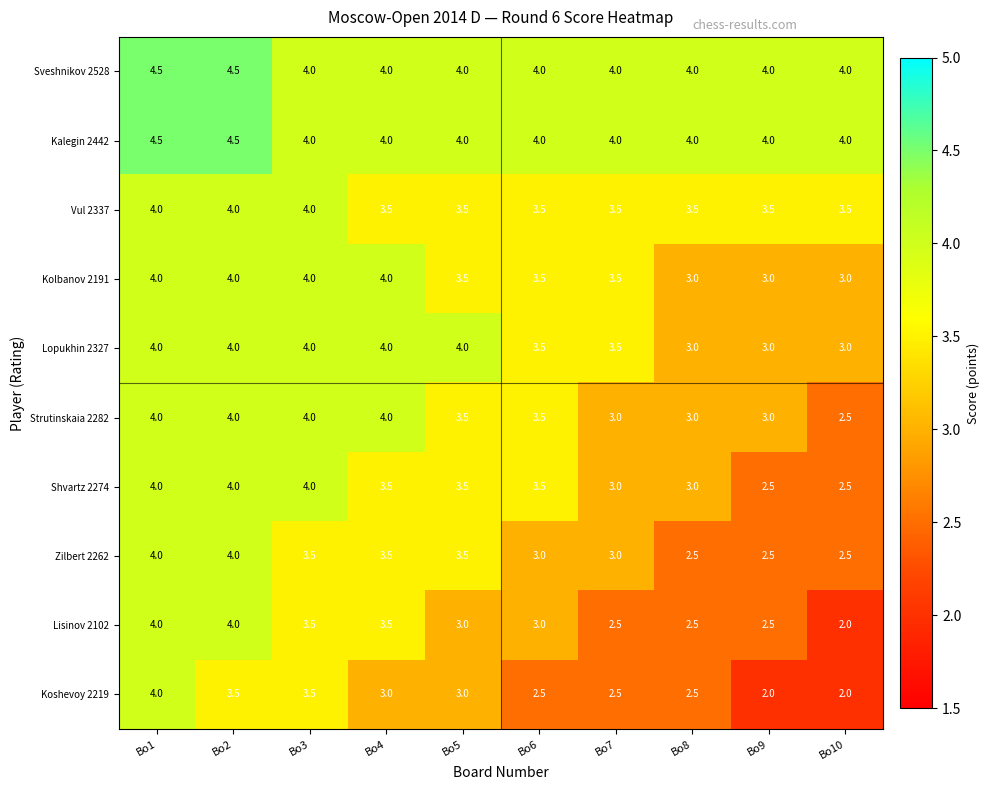

How many Koshevoy 2219 values are between 2 and 3?

7